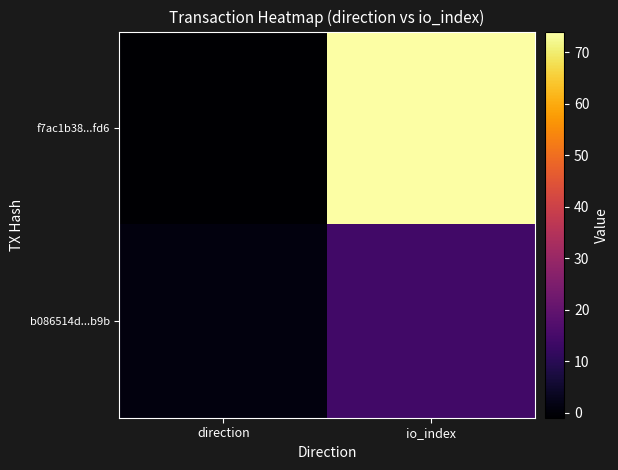

Between direction and io_index, which series saw the biggest shift?

f7ac1b38...fd6